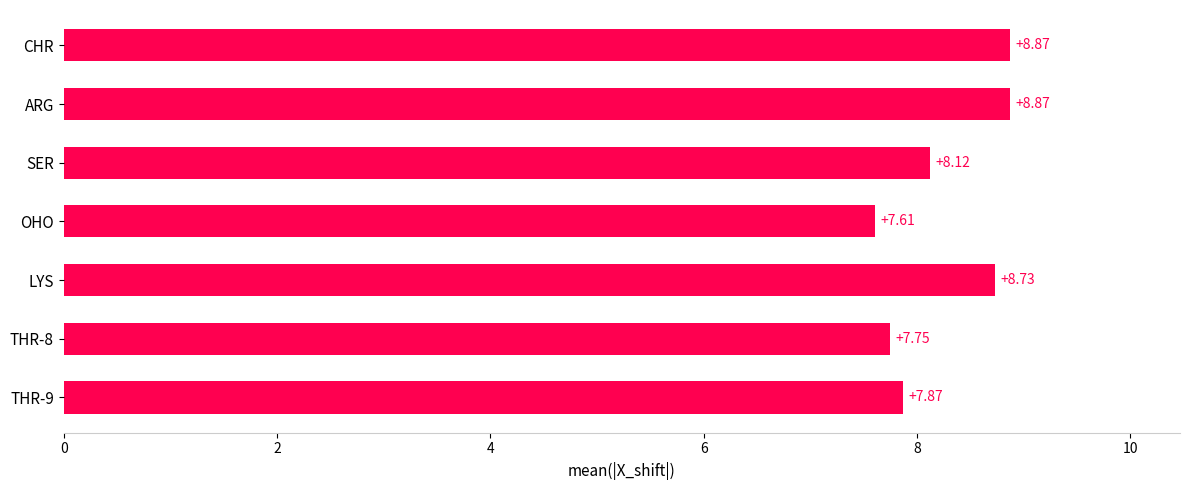

What is the smallest value displayed?

7.6